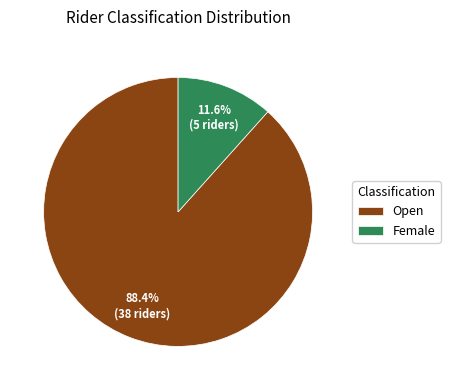

Combined, do Female and Open account for over 50%?

Yes